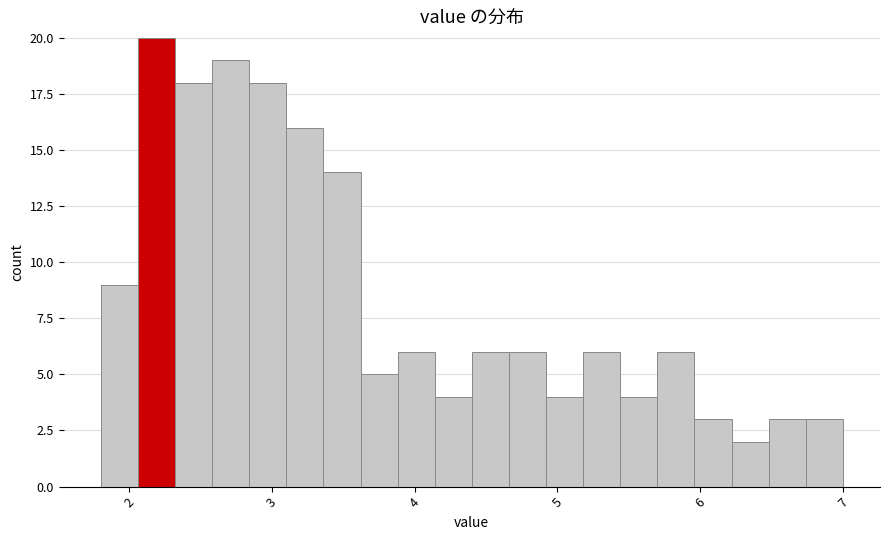

Around what value on the x-axis is the tallest bar? Give the approximate position of its centre, as read against the axis.

2.2